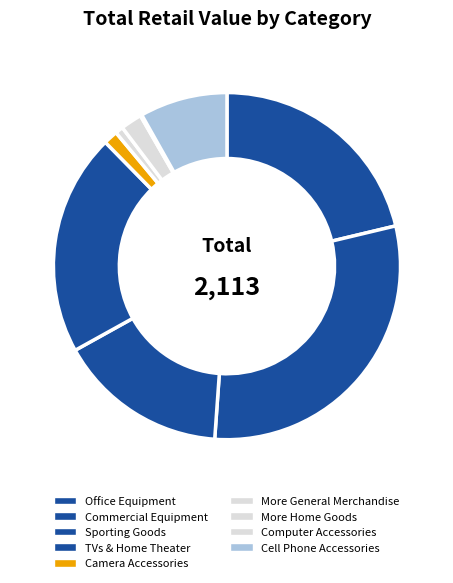

To the nearest percent, what is the difference between the largest and smallest slice percentages?

30%